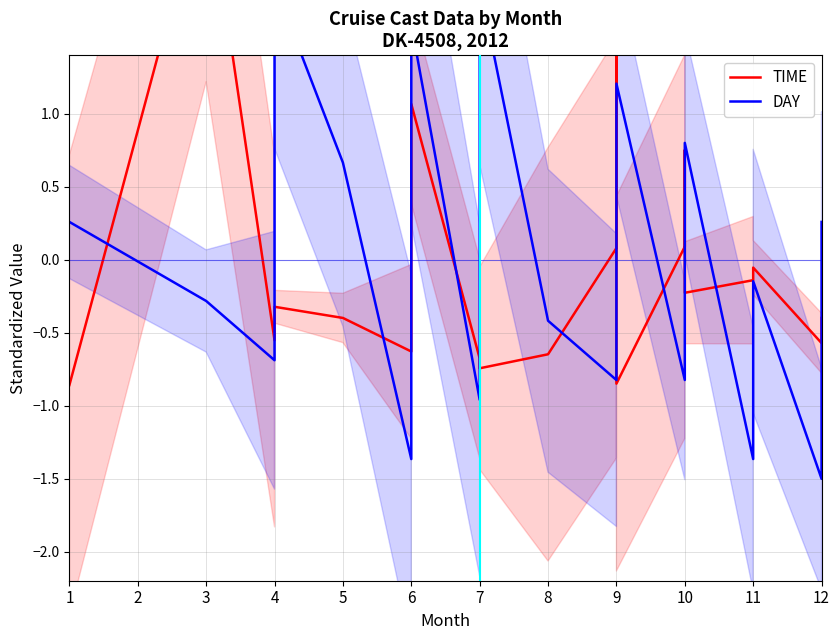

What is the difference between the highest and lowest values at 3?

2.9